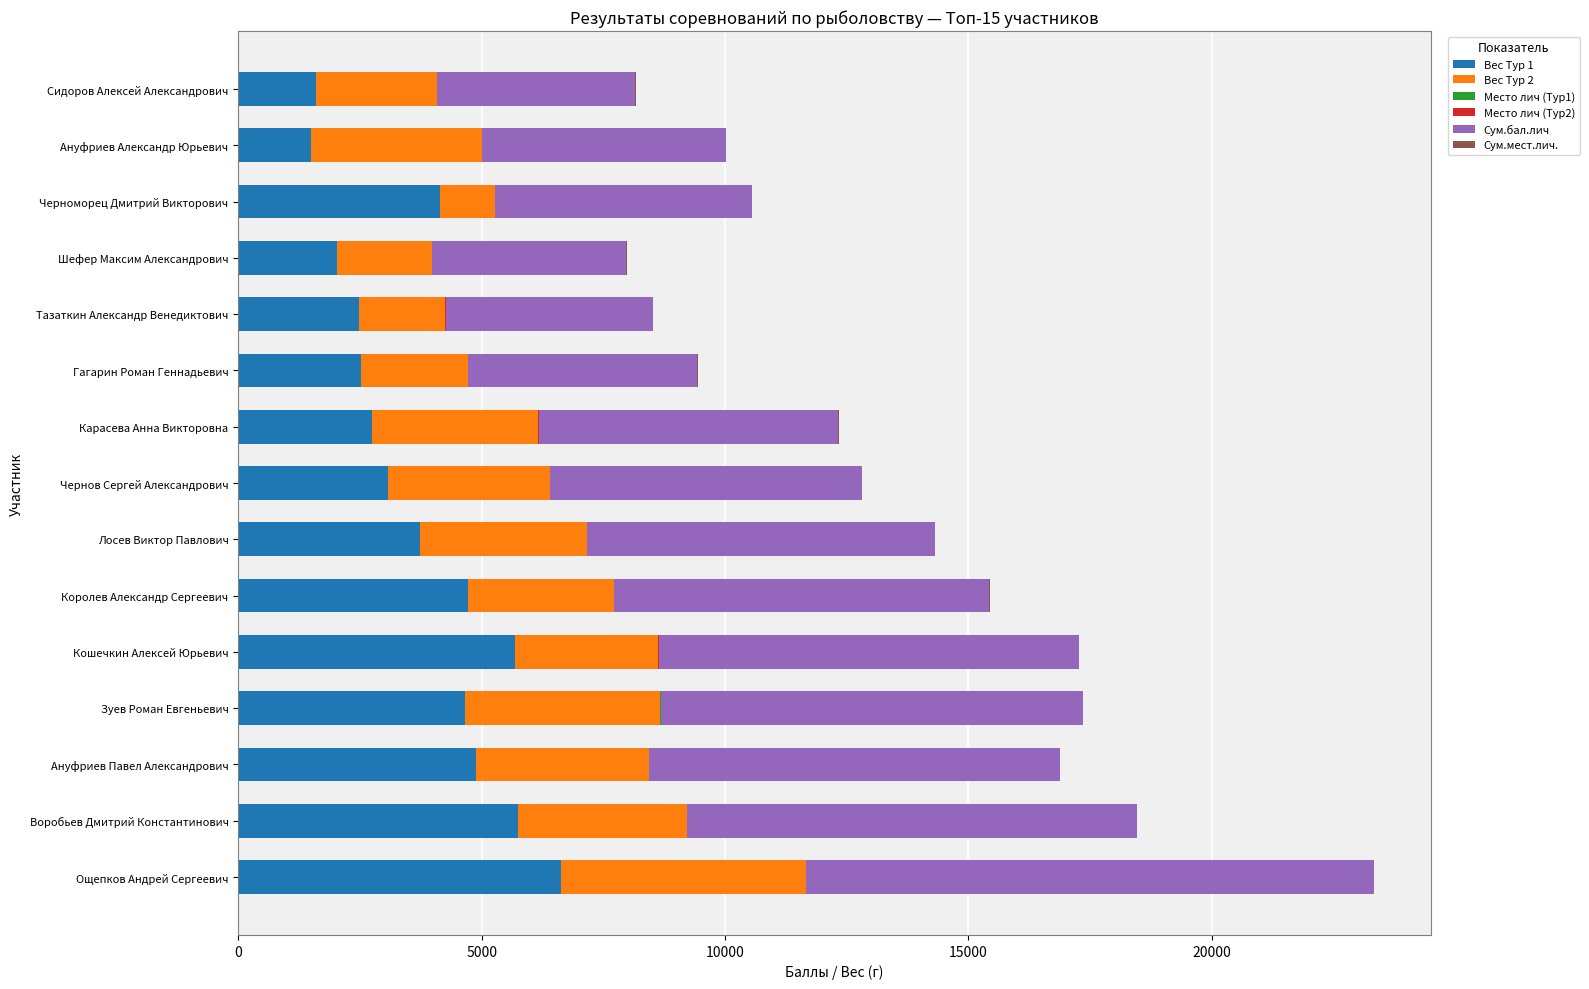

At which category is the sum across all series the highest?

Ощепков Андрей Сергеевич